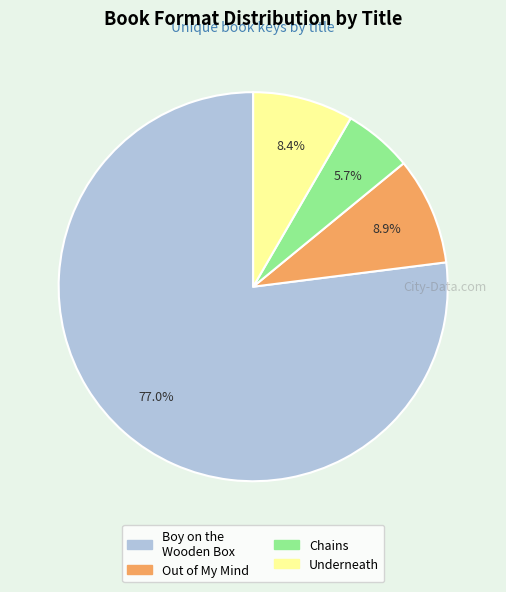

Which category has the biggest portion of the pie?

Boy on the Wooden Box